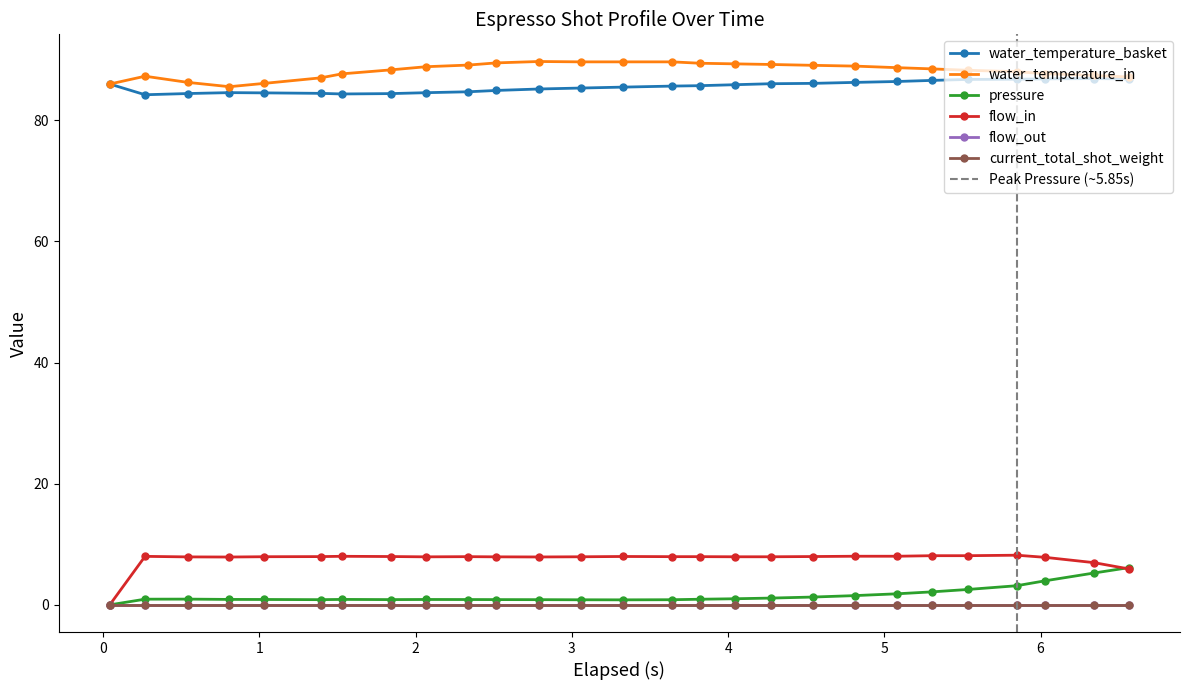

What is the highest value of the flow_in series?

8.2